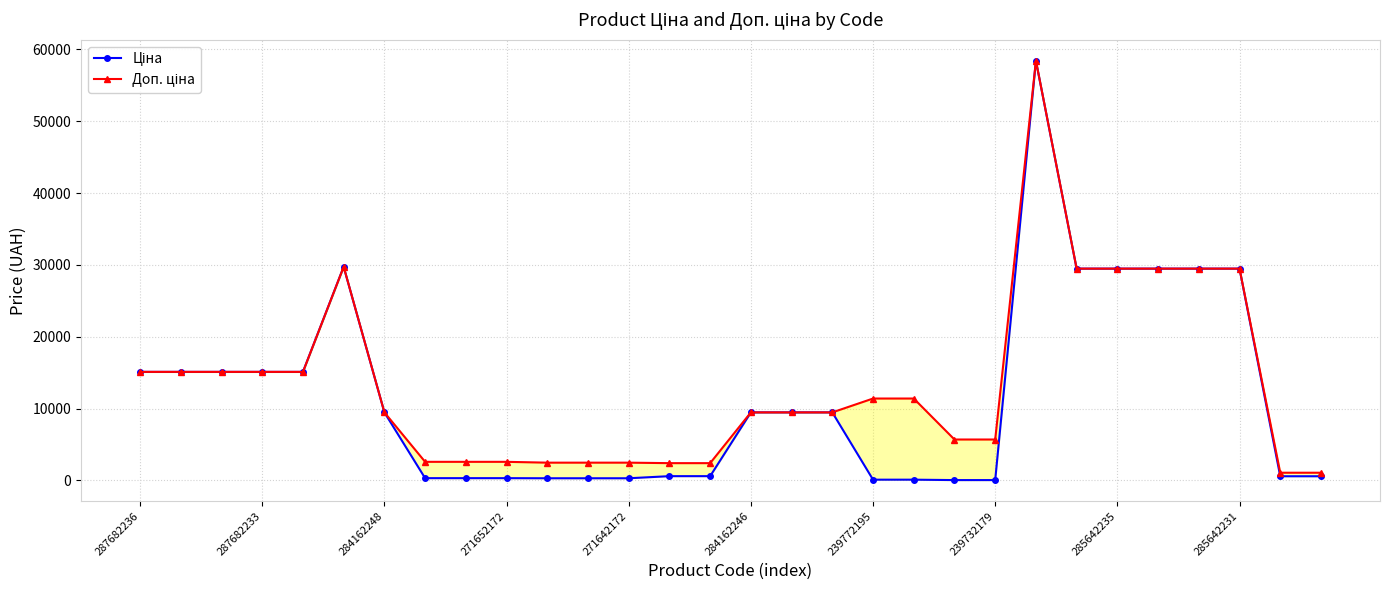

At which category is the sum across all series the highest?

22